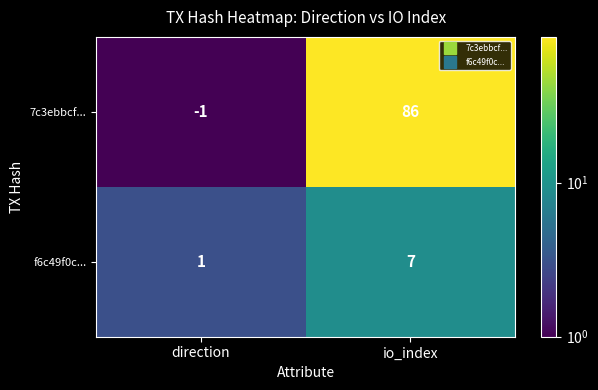

True or false: 7c3ebbcf... has a value of -1 at direction.

True